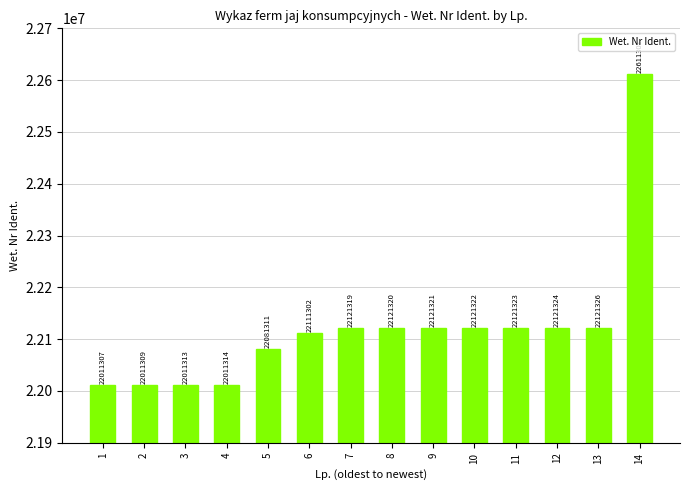

Does the chart contain stacked bars?

No